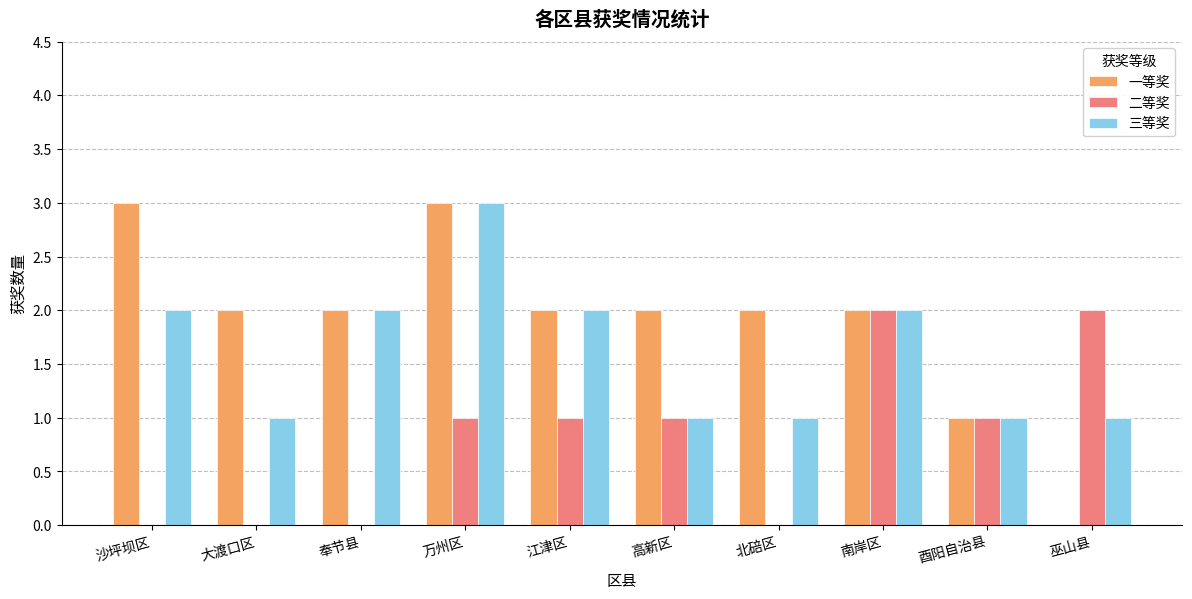

How many series are shown in this chart?

3